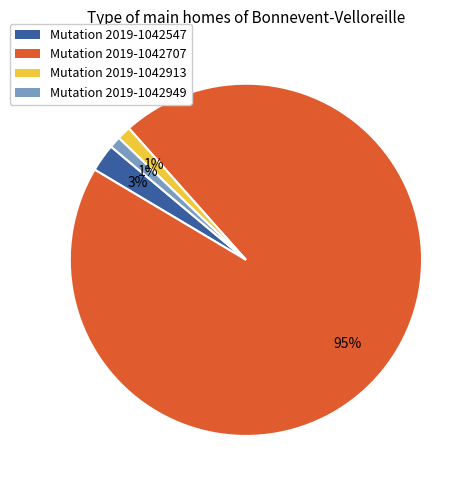

Between Mutation 2019-1042547 and Mutation 2019-1042949, which is larger?

Mutation 2019-1042547